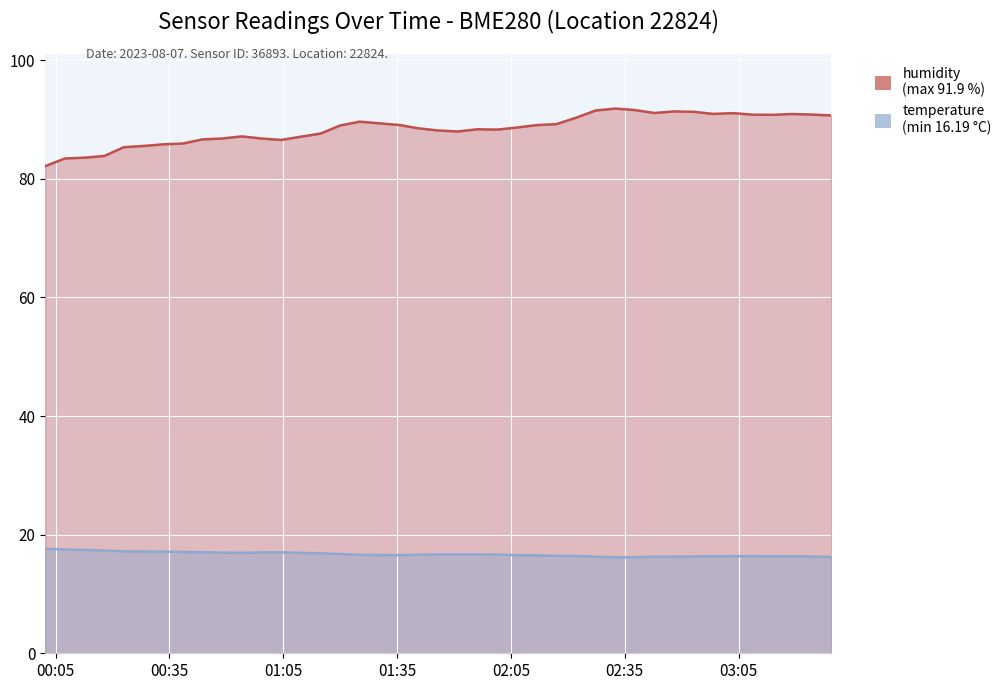

Does the chart display data point markers on the line(s)?

No